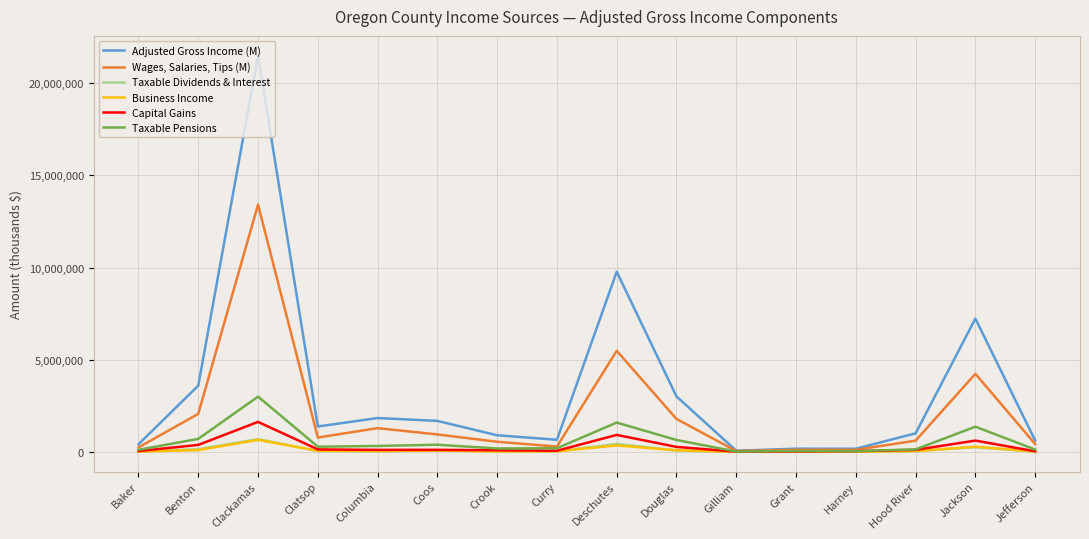

At Gilliam, list the series in order from largest to smallest.

Adjusted Gross Income (M), Wages, Salaries, Tips (M), Taxable Pensions, Capital Gains, Taxable Dividends & Interest, Business Income